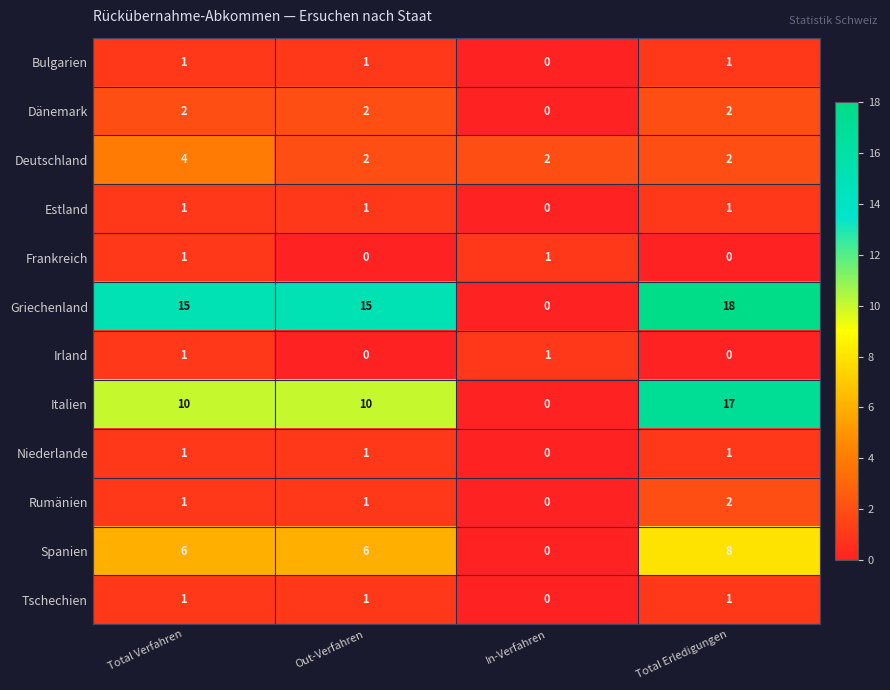

What is the sum of the Spanien values at Out-Verfahren and In-Verfahren?

6